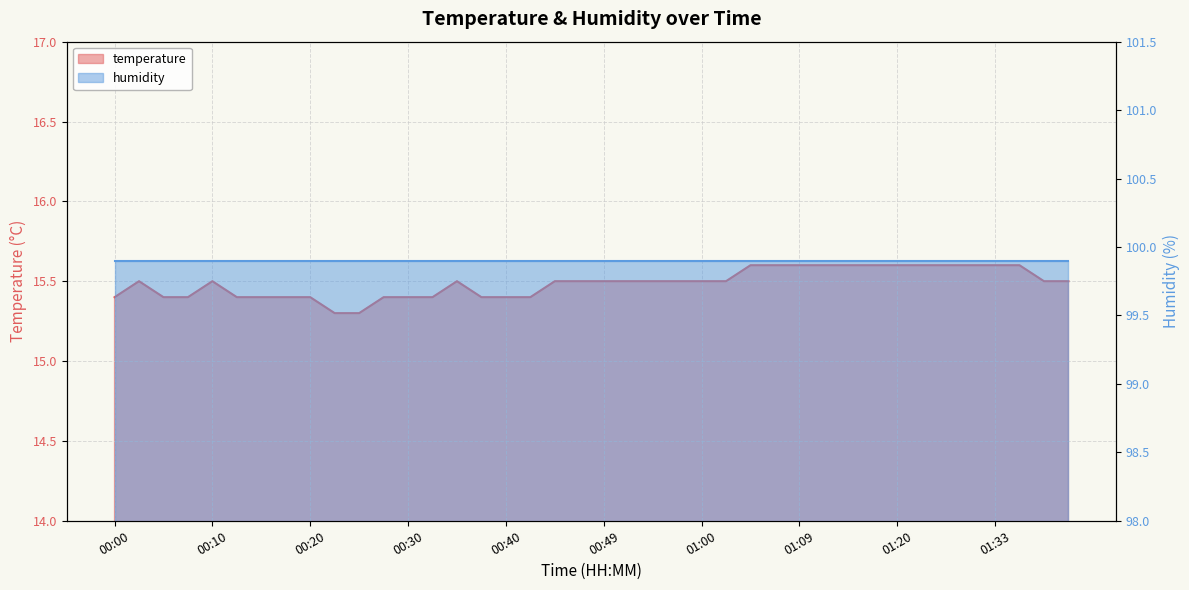

Rank the categories by value from highest to lowest.

01:05, 01:07, 01:09, 01:12, 01:15, 01:17, 01:20, 01:26, 01:28, 01:31, 01:33, 01:36, 00:03, 00:10, 00:35, 00:44, 00:47, 00:49, 00:52, 00:55, 00:57, 01:00, 01:02, 01:39, 01:41, 00:00, 00:05, 00:08, 00:12, 00:15, 00:17, 00:20, 00:27, 00:30, 00:32, 00:37, 00:40, 00:42, 00:22, 00:25